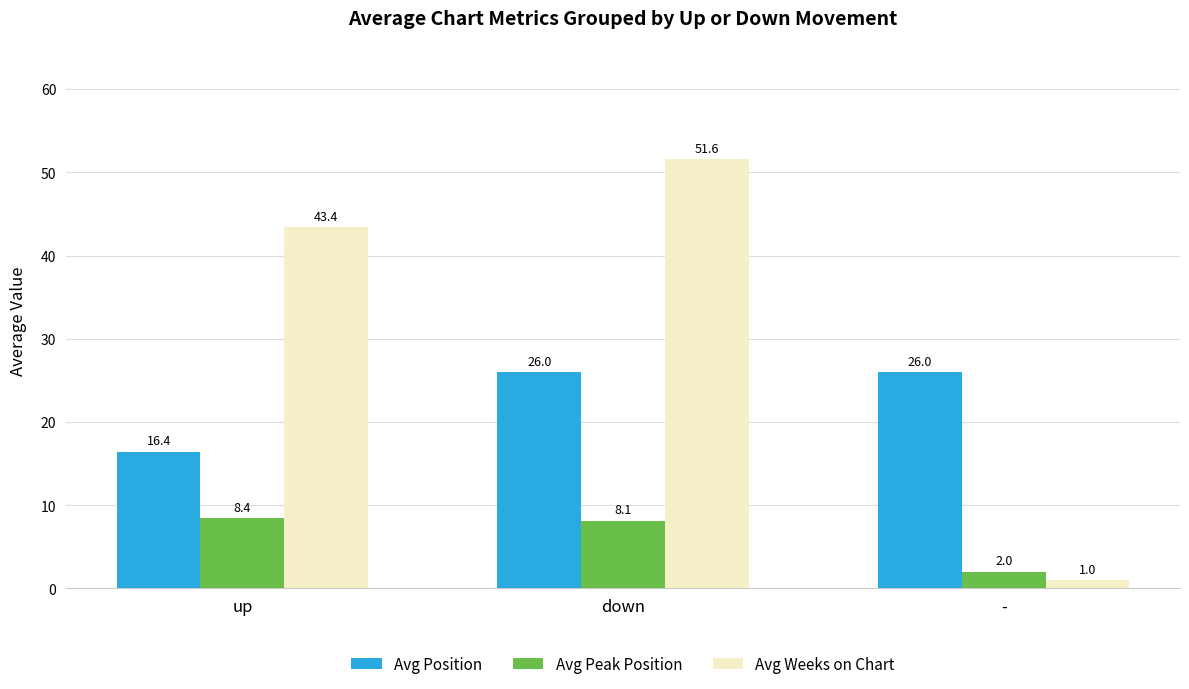

How many bars are there in each group?

3